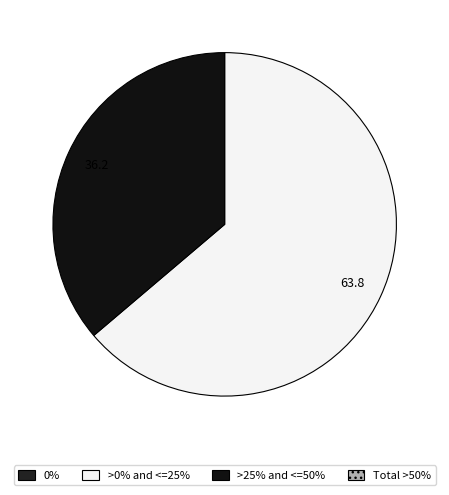

Does any single category account for the majority?

Yes